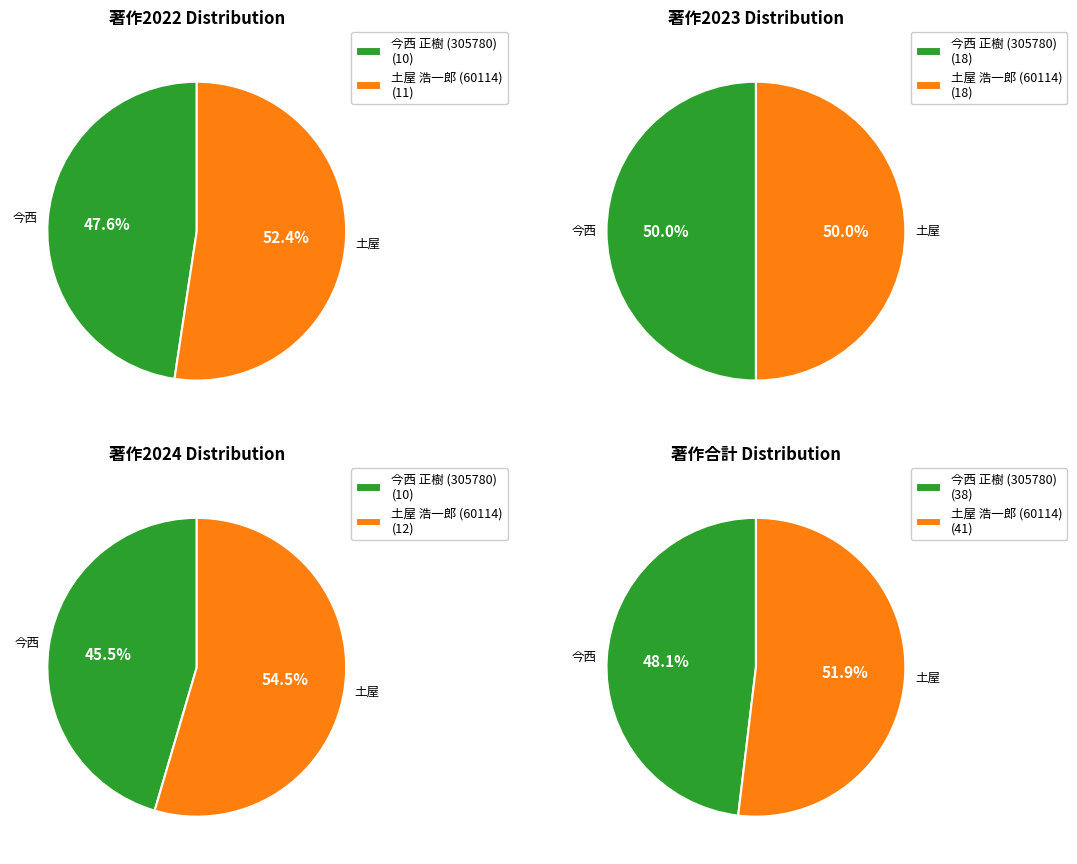

What portion of the pie excludes 土屋 浩一郎 (60114)?

47.6%